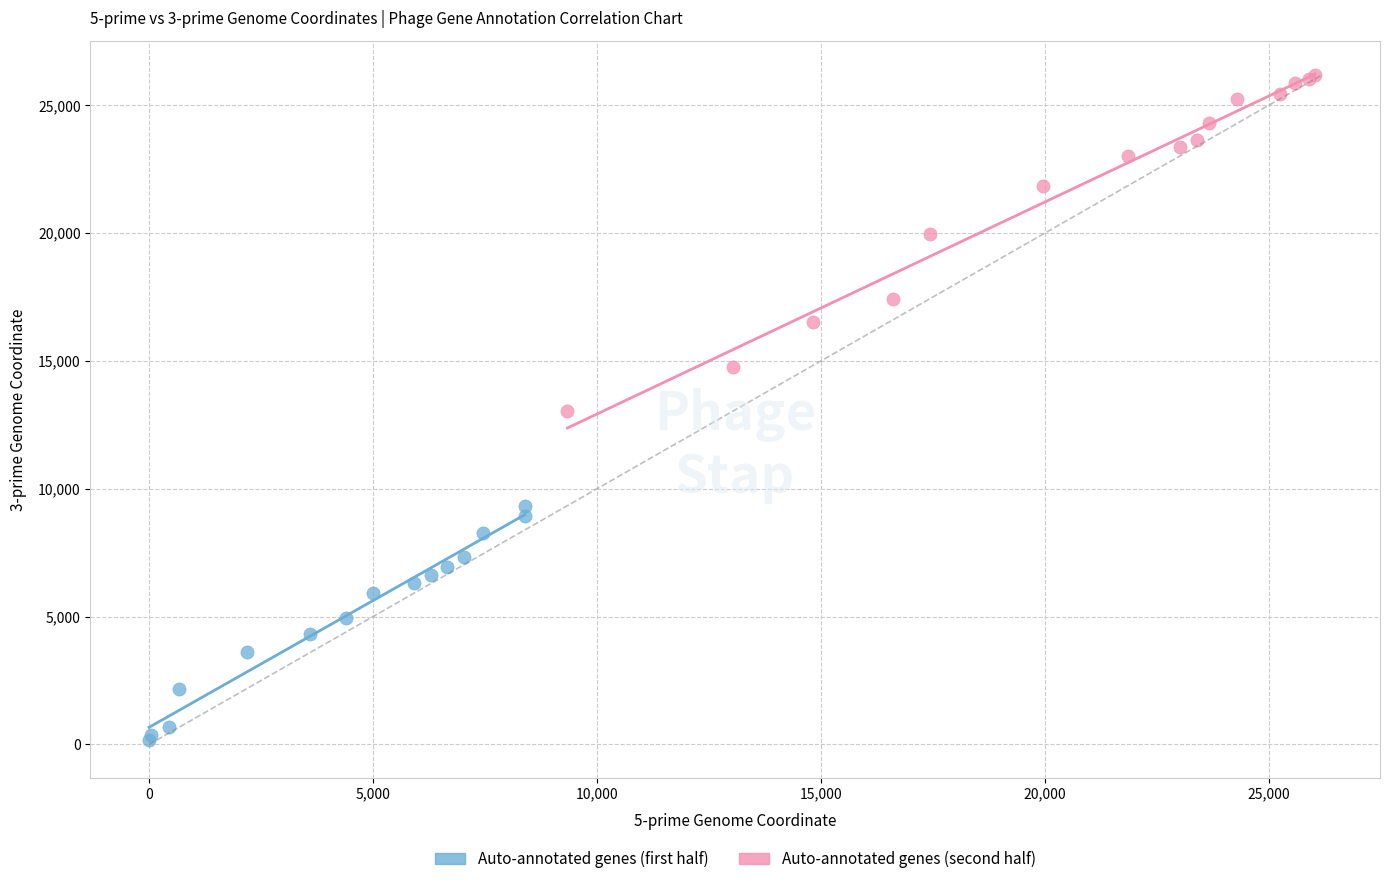

Which series contains the highest Y value?

Auto-annotated genes (second half)